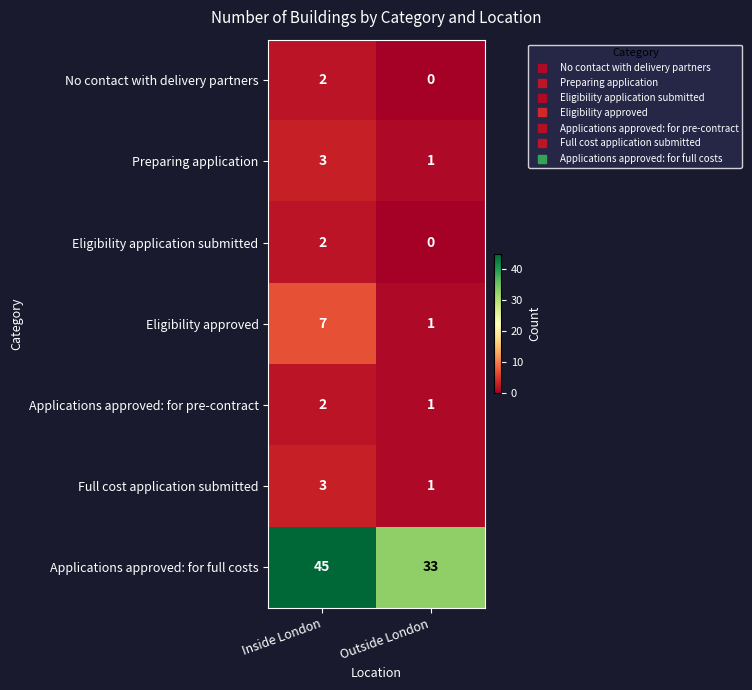

List the labels in order of Applications approved: for pre-contract value, largest first.

Inside London, Outside London